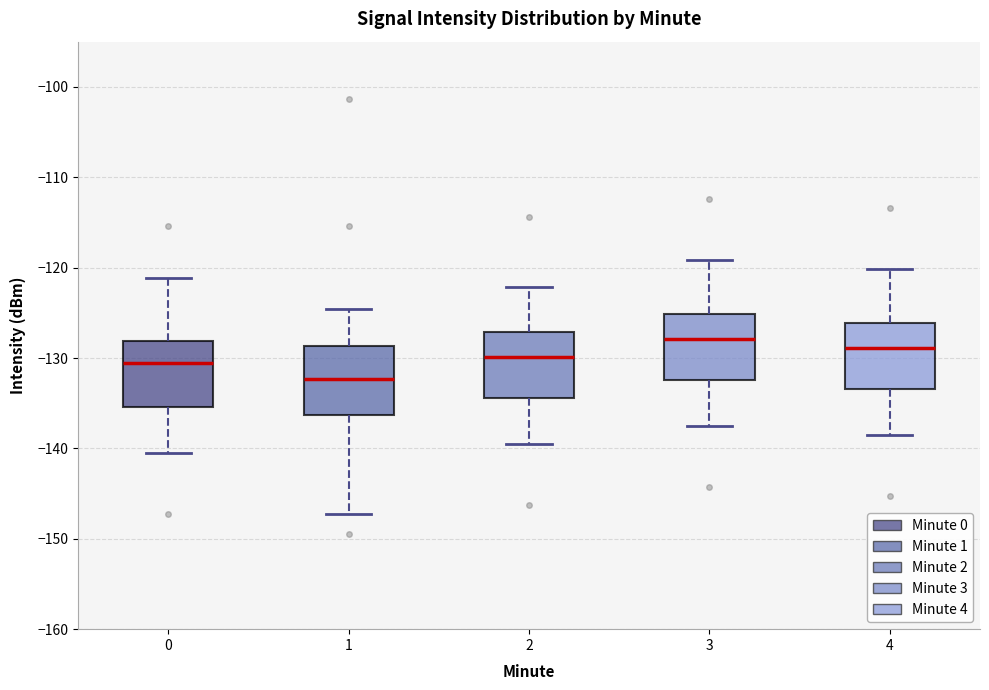

Where does the upper whisker of the box at x = 4 end on the y-axis? The values are not printed on the chart, so give them approximately, as read against the axis.

-120